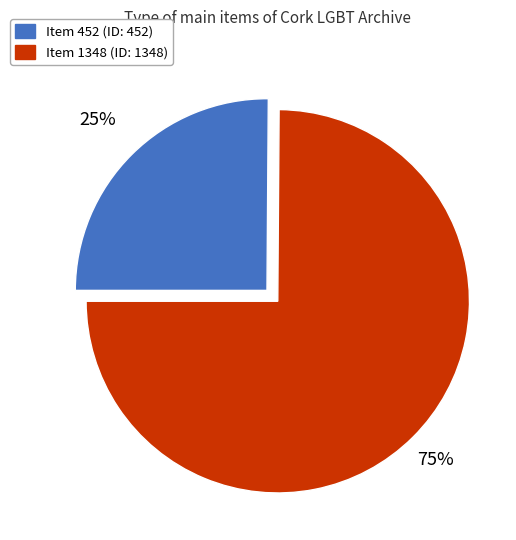

What is the majority slice?

Item 1348